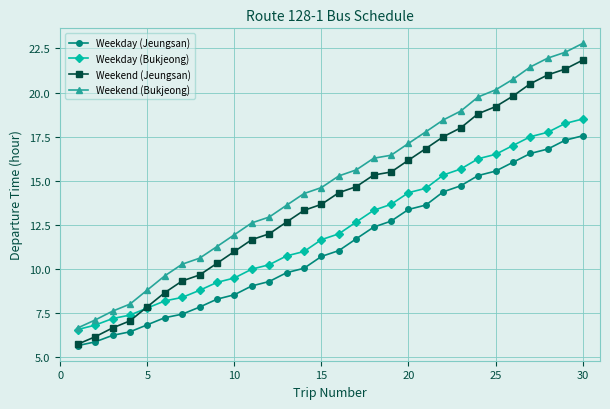

What is the smallest value displayed?

5.7